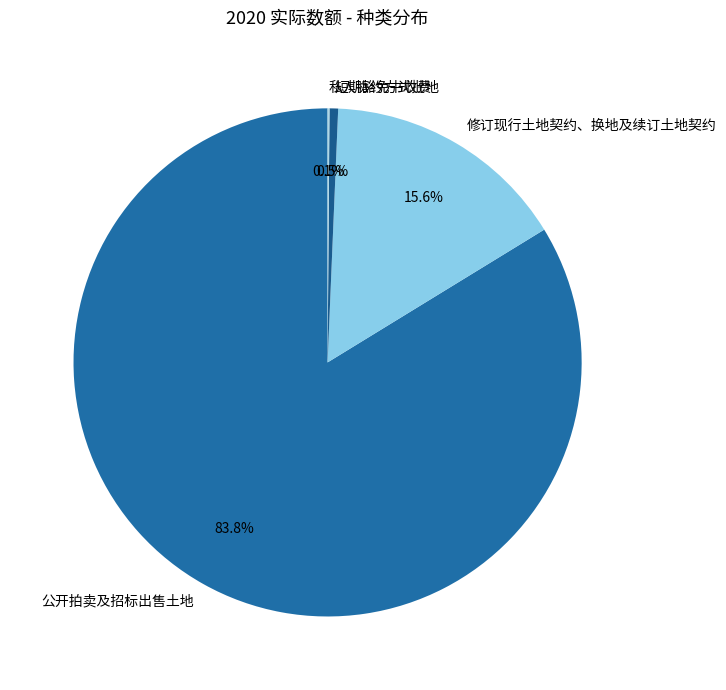

To the nearest percent, what is the average slice percentage?

25%